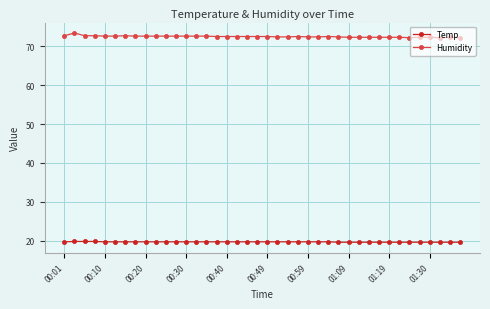

True or false: Temp and Humidity intersect in this chart.

False